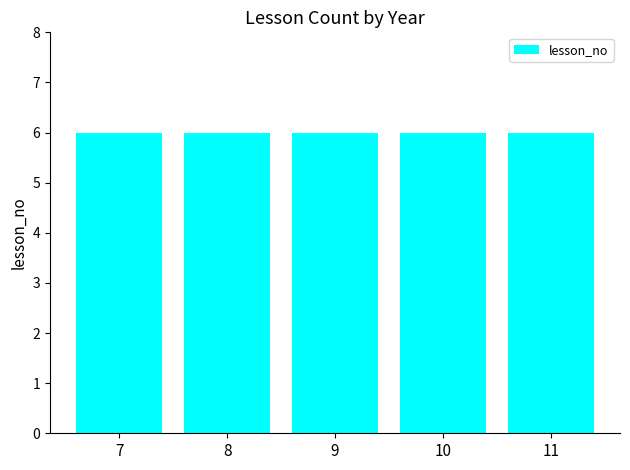

Between 9 and 11, which series saw the biggest shift?

lesson_no